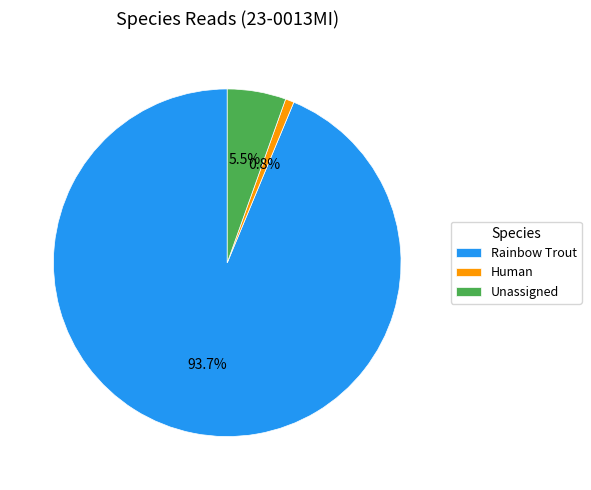

Which slice is the smallest?

Human